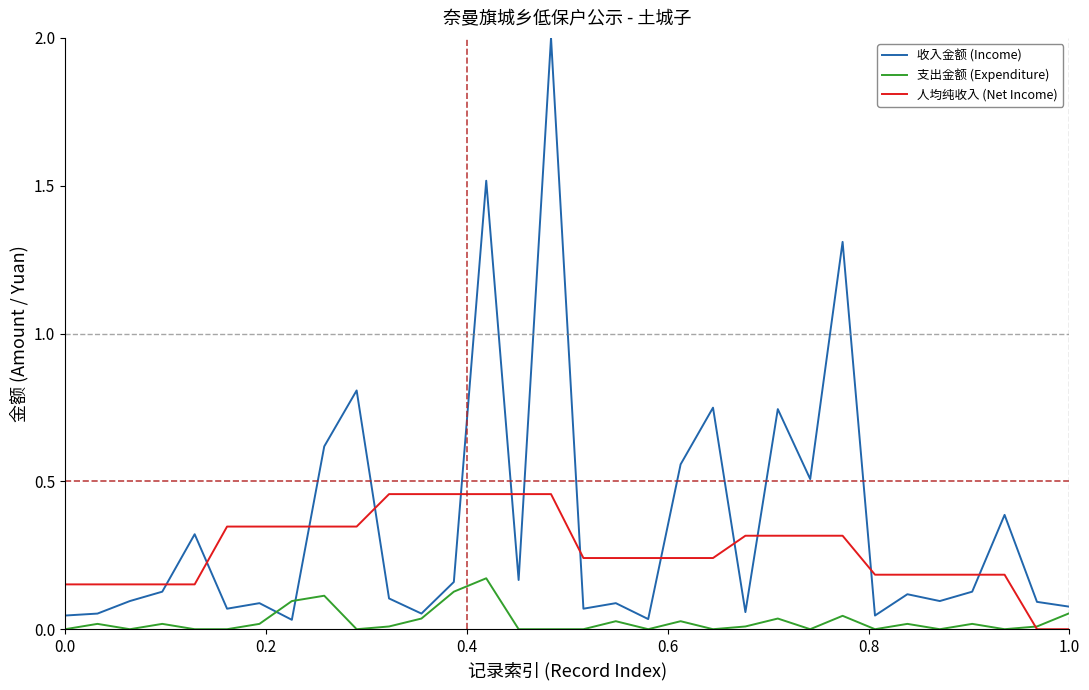

What is the greatest value displayed?

2.0